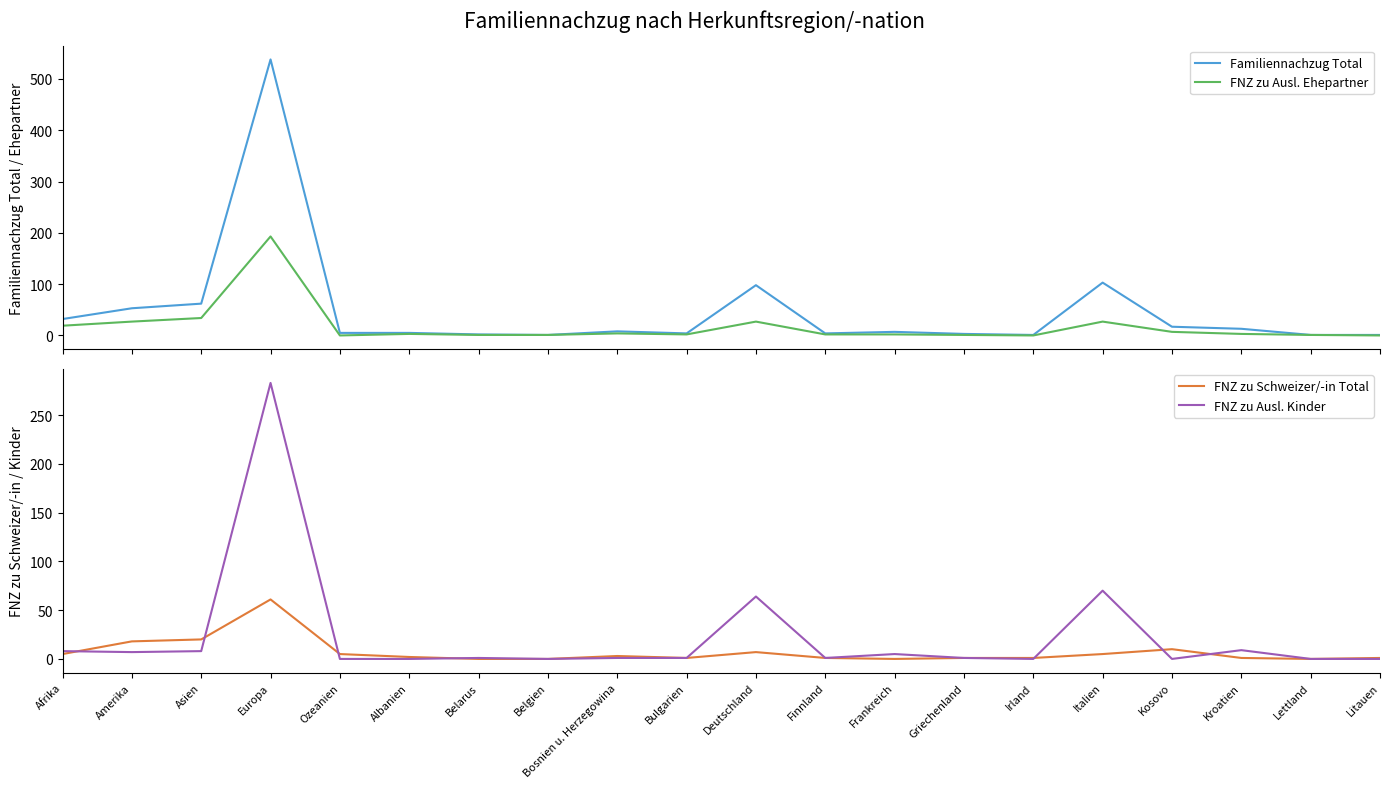

True or false: Familiennachzug Total and FNZ zu Ausl. Kinder intersect in this chart.

False